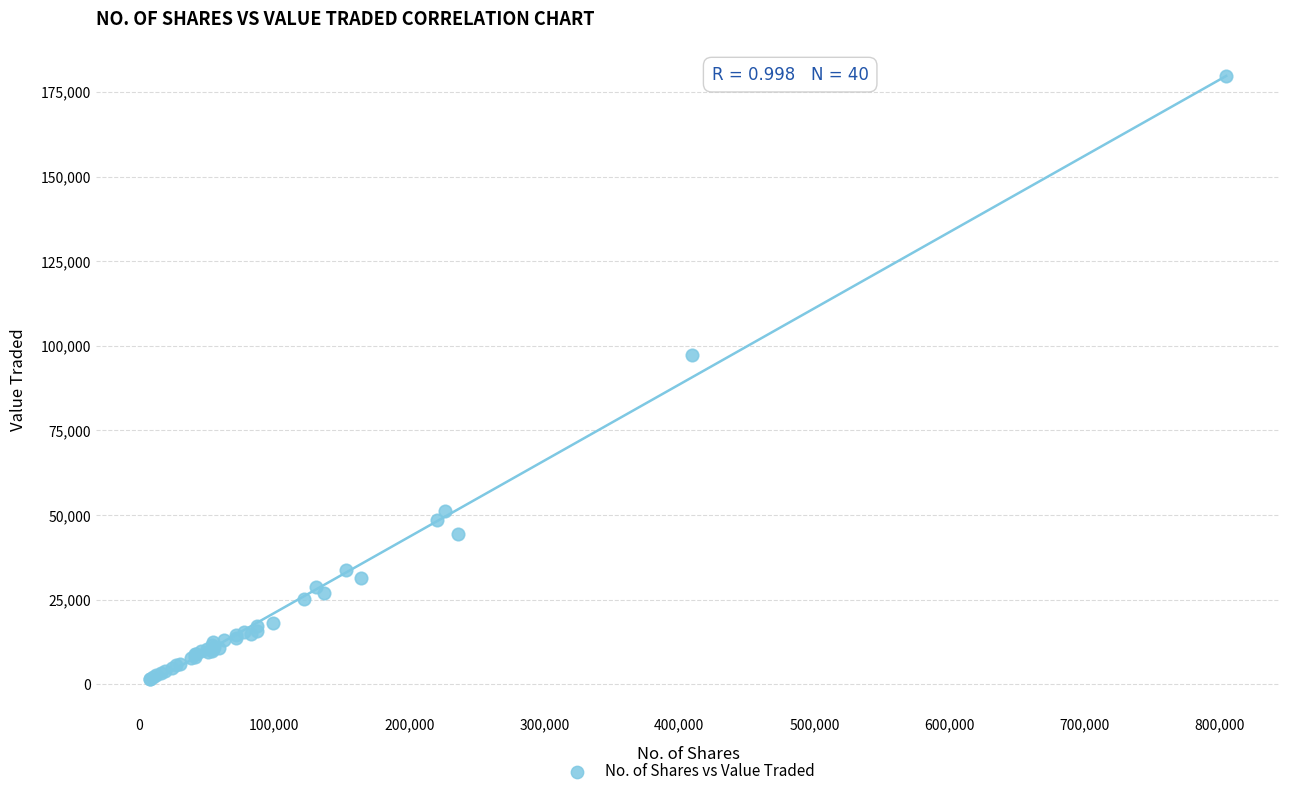

What Y value in the scatter plot is closest to 90556?

97331